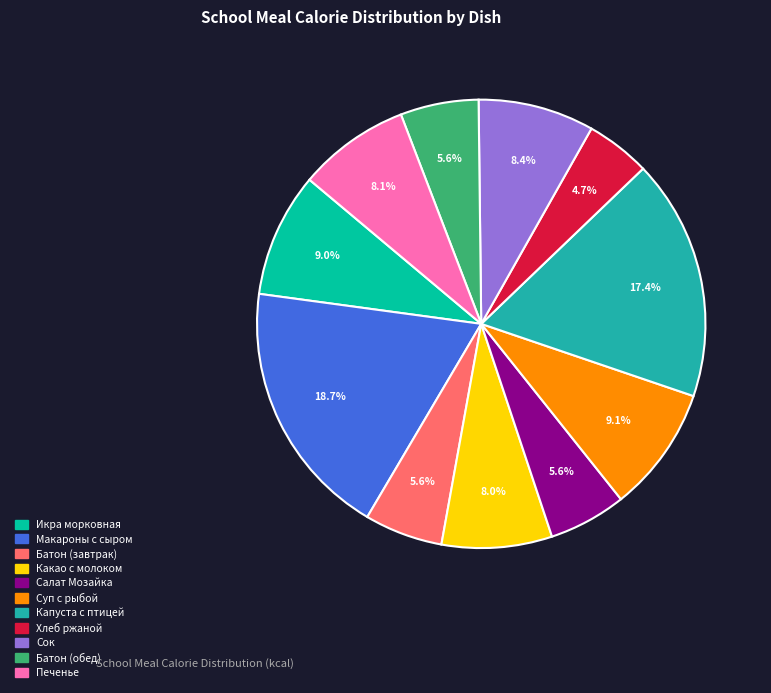

Count the number of slices in the pie.

11